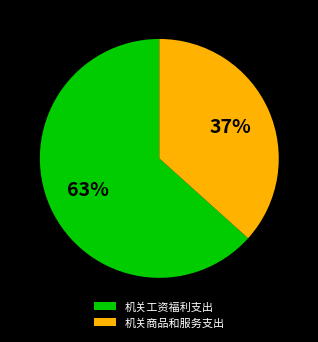

Which slice is the smallest?

机关商品和服务支出